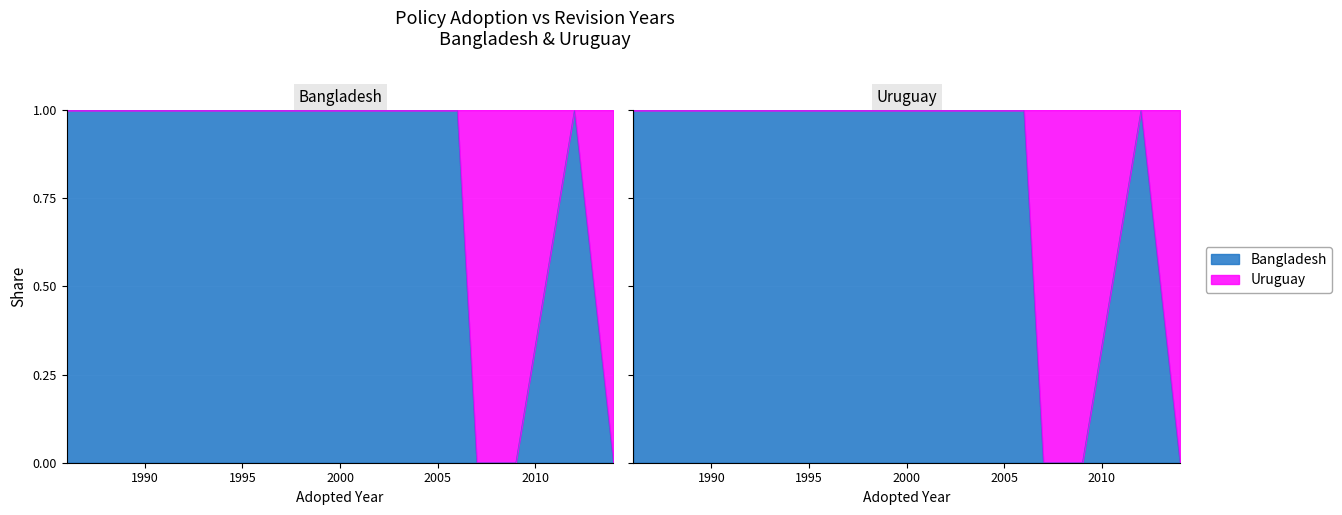

What is the difference between the maximum and minimum values in the Uruguay series?

1